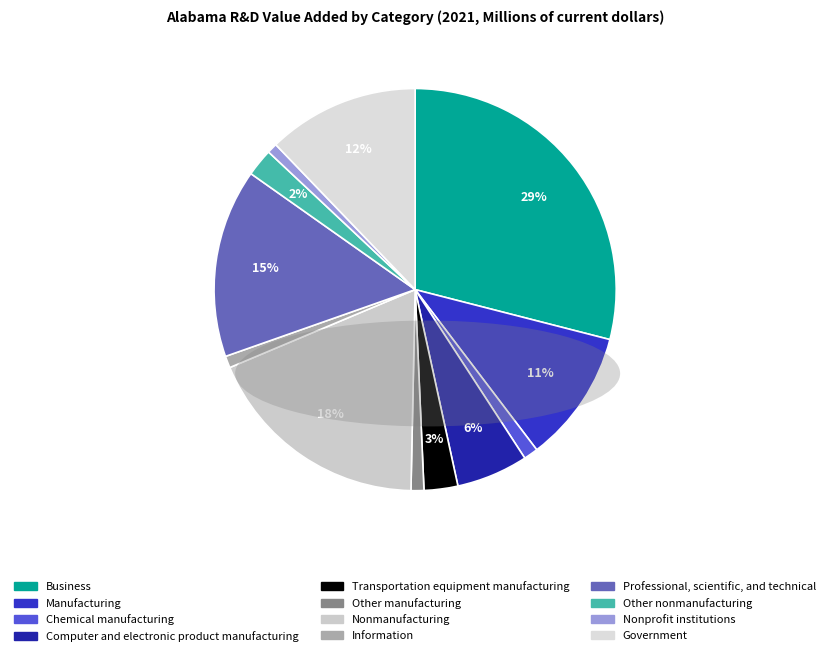

Which slice is the largest?

Business